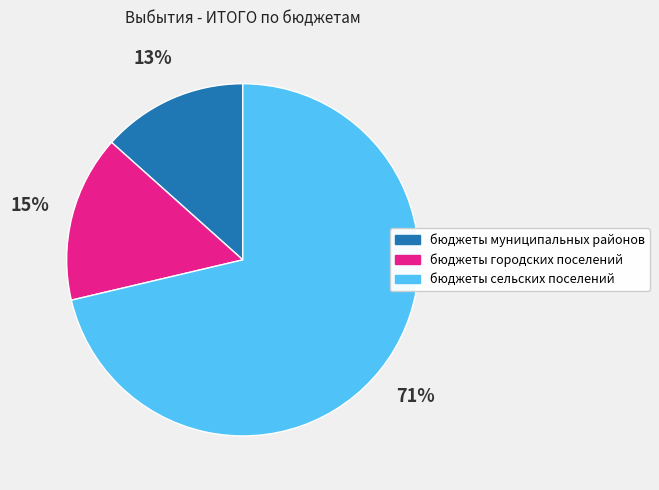

Which has a higher value, бюджеты городских поселений or бюджеты муниципальных районов?

бюджеты городских поселений